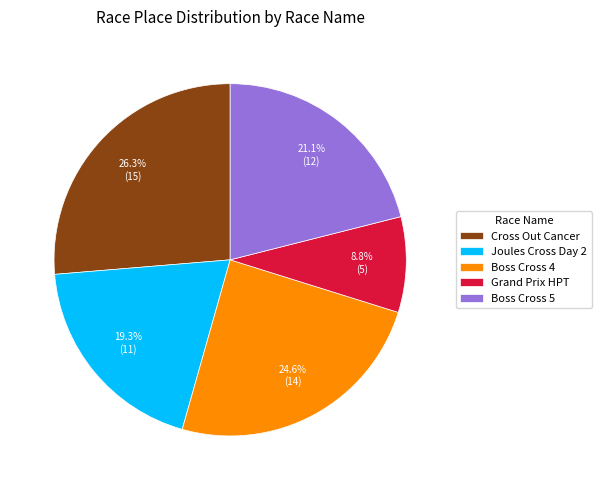

How many segments does this pie chart have?

5